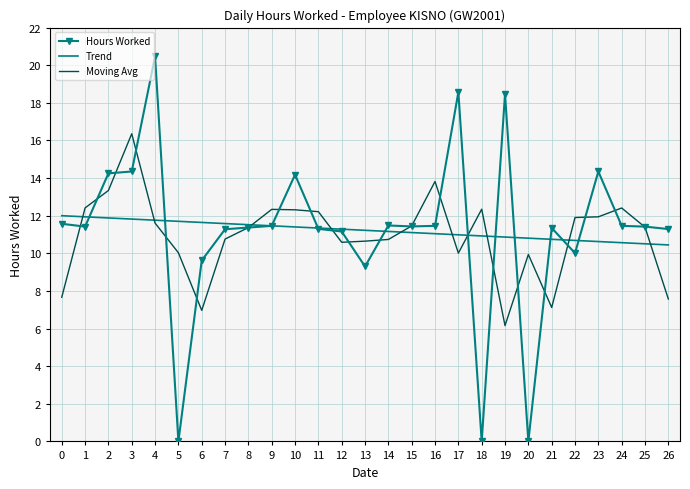

What is the total value across all series at 23?

36.9